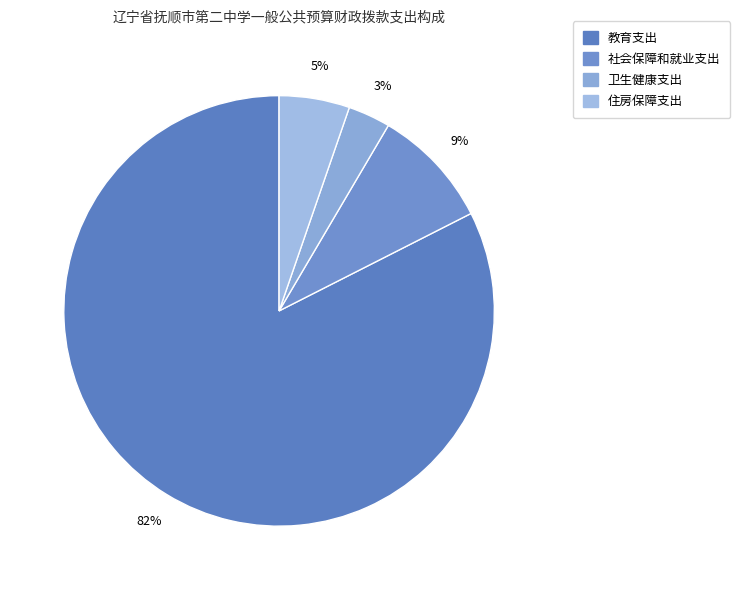

Count the number of slices in the pie.

4